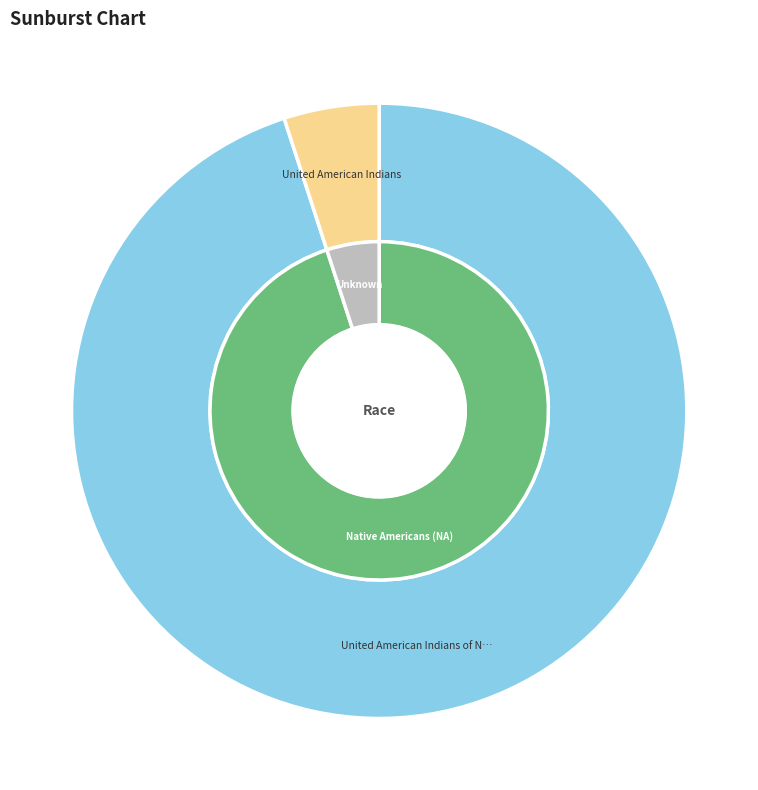

To the nearest percent, what portion does United American Indians represent?

5%